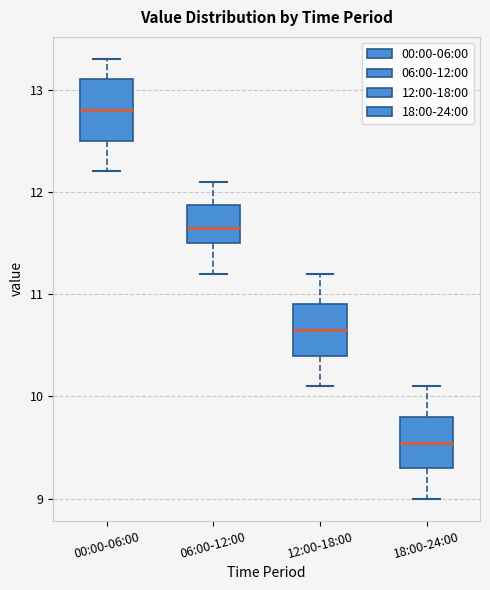

Reading left to right, transcribe this box plot: for each box, give where its median line is, the range the box spans, and where its two whiskers end, as read against the y-axis. The values are not printed on the chart, so give them approximately, as read against the axis.

00:00-06:00: median 12.8, box 12.5 to 13.1, whiskers 12.2 to 13.3
06:00-12:00: median 11.7, box 11.5 to 11.9, whiskers 11.2 to 12.1
12:00-18:00: median 10.7, box 10.4 to 10.9, whiskers 10.1 to 11.2
18:00-24:00: median 9.6, box 9.3 to 9.8, whiskers 9.0 to 10.1